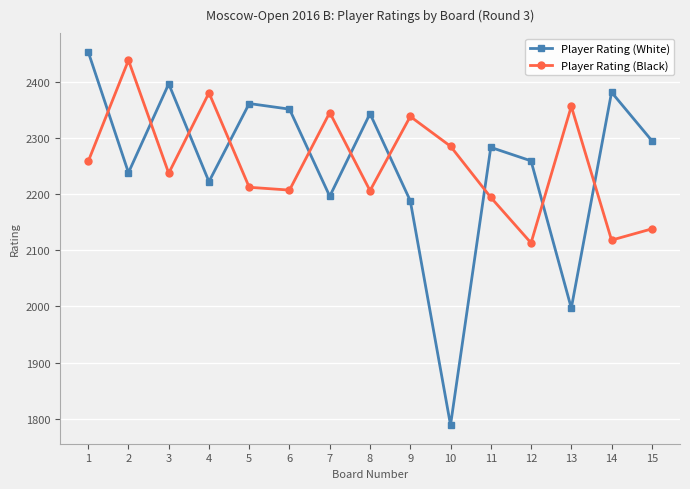

Between 3 and 13, which series saw the biggest shift?

Player Rating (White)